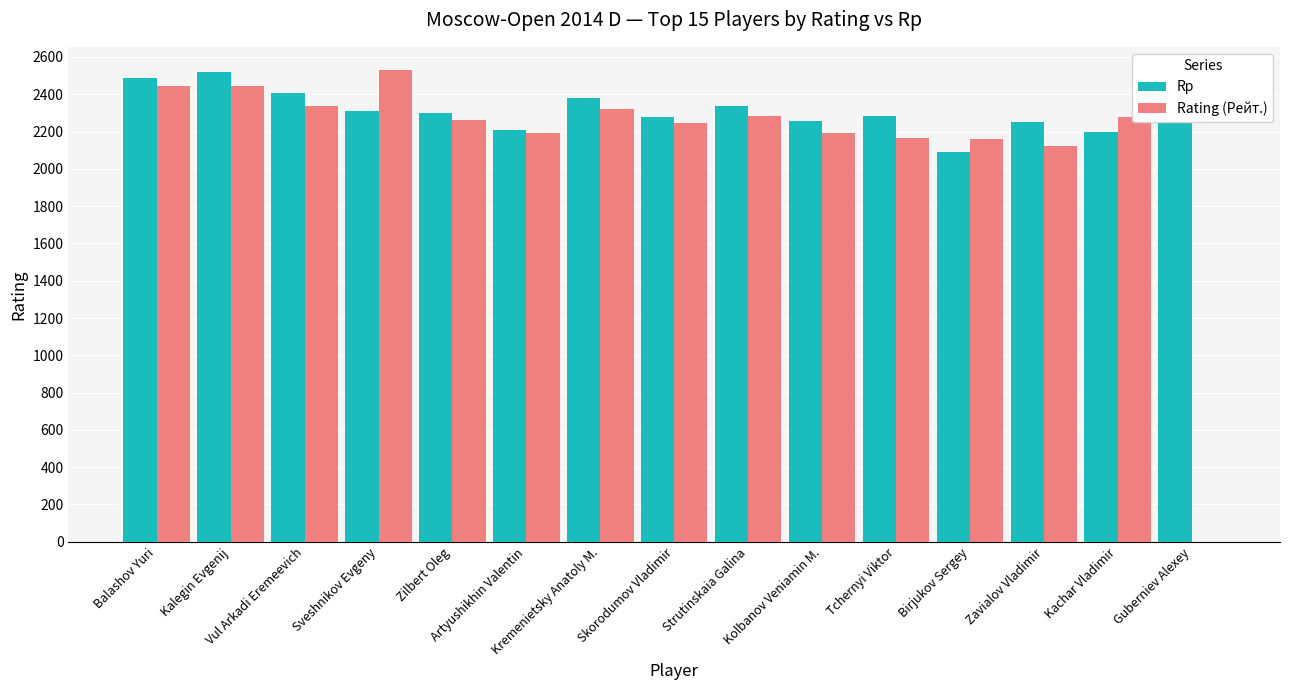

The Rating (Рейт.) series shows 3391 at Tchernyi Viktor. True or false?

False